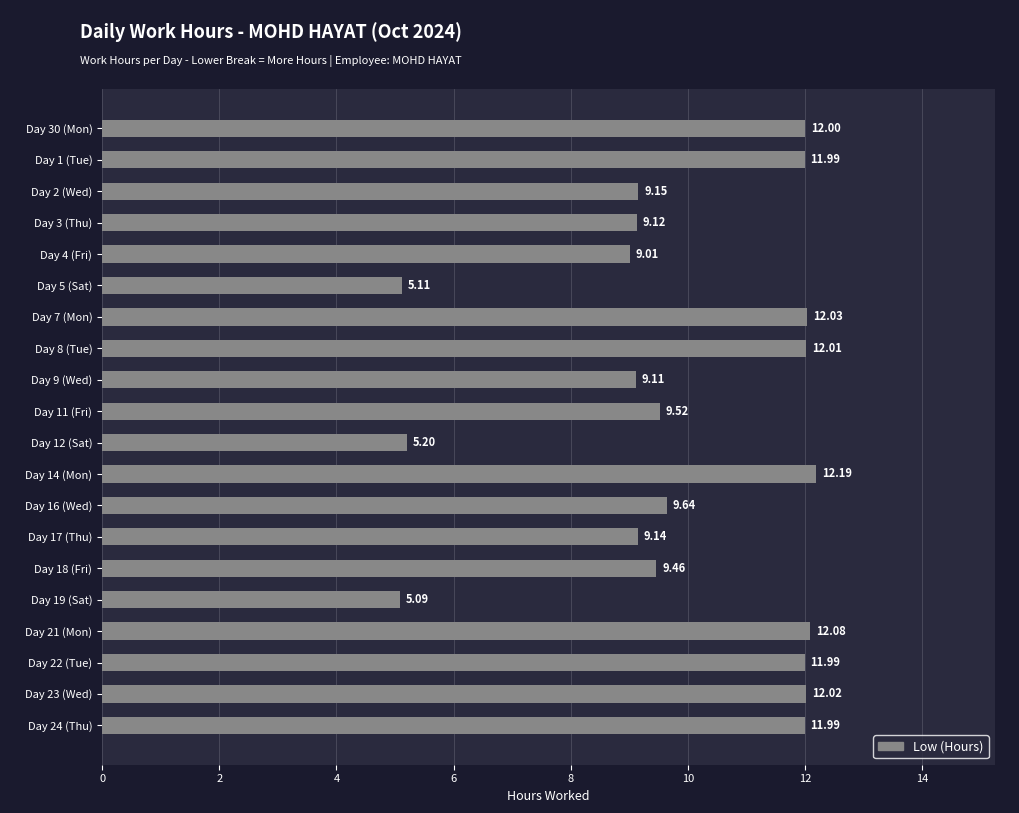

What is the change in value from Day 4 (Fri) to Day 16 (Wed)?

+0.6